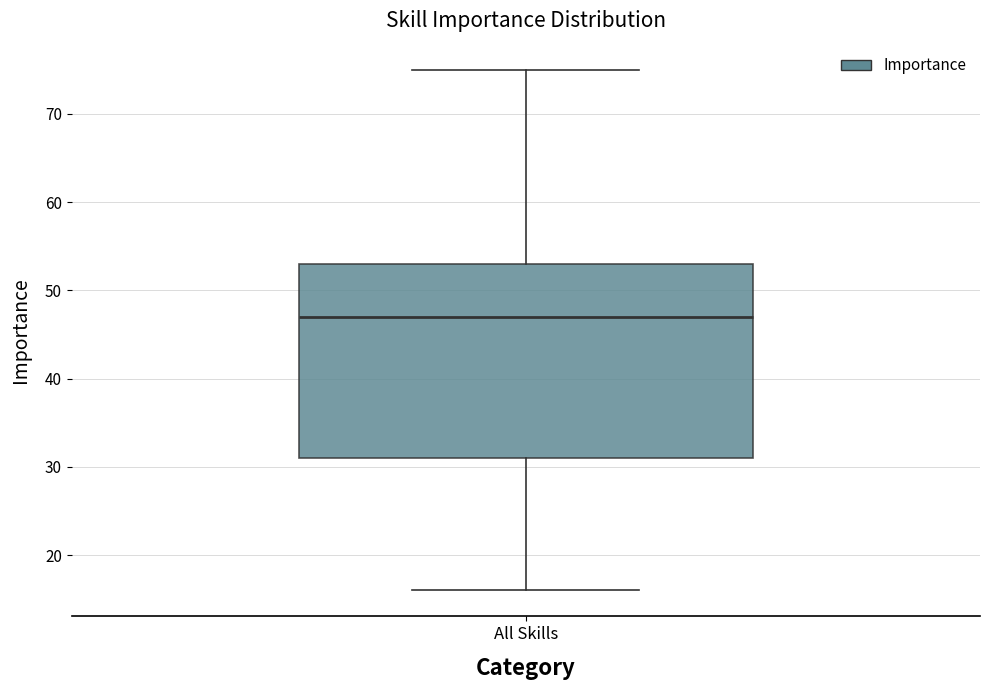

Read this box plot against the y-axis: the position of the median line, the range covered by the box, and the ends of both whiskers. The values are not printed on the chart, so give them approximately, as read against the axis.

median 47, box 31 to 53, whiskers 16 to 75